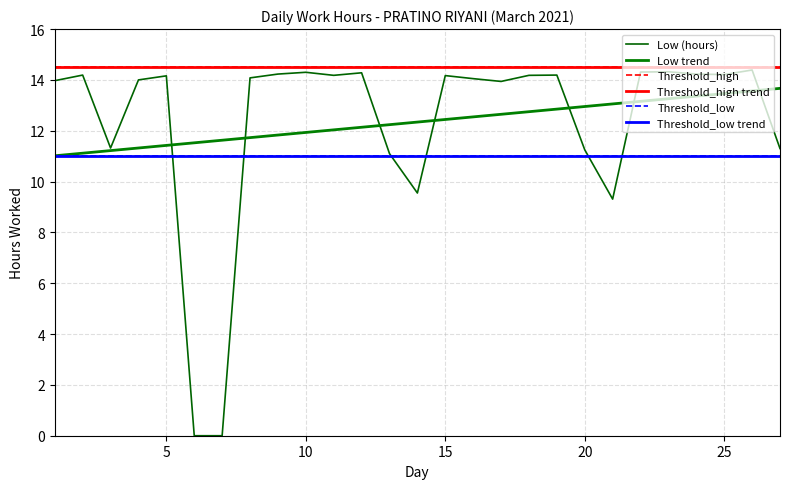

True or false: Threshold_high and Low trend cross at least once.

False